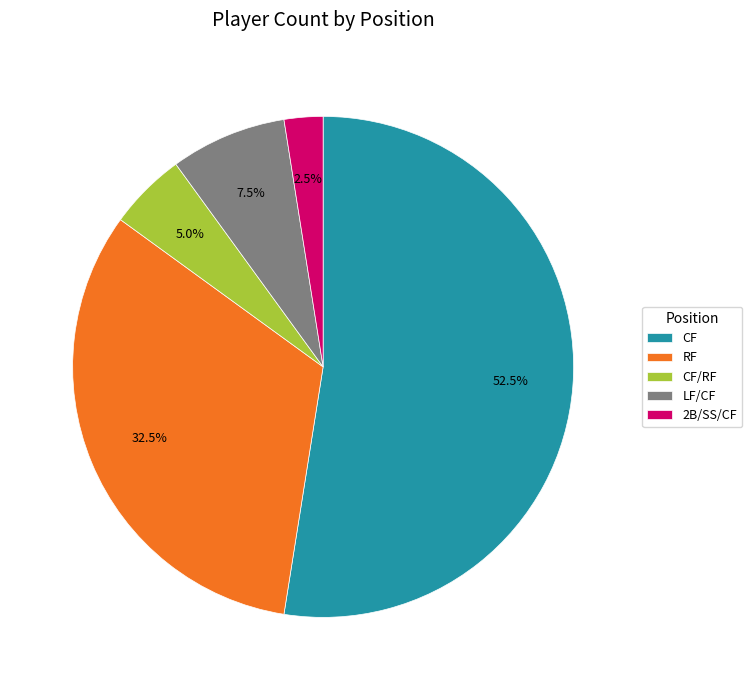

Which has a higher value, LF/CF or 2B/SS/CF?

LF/CF